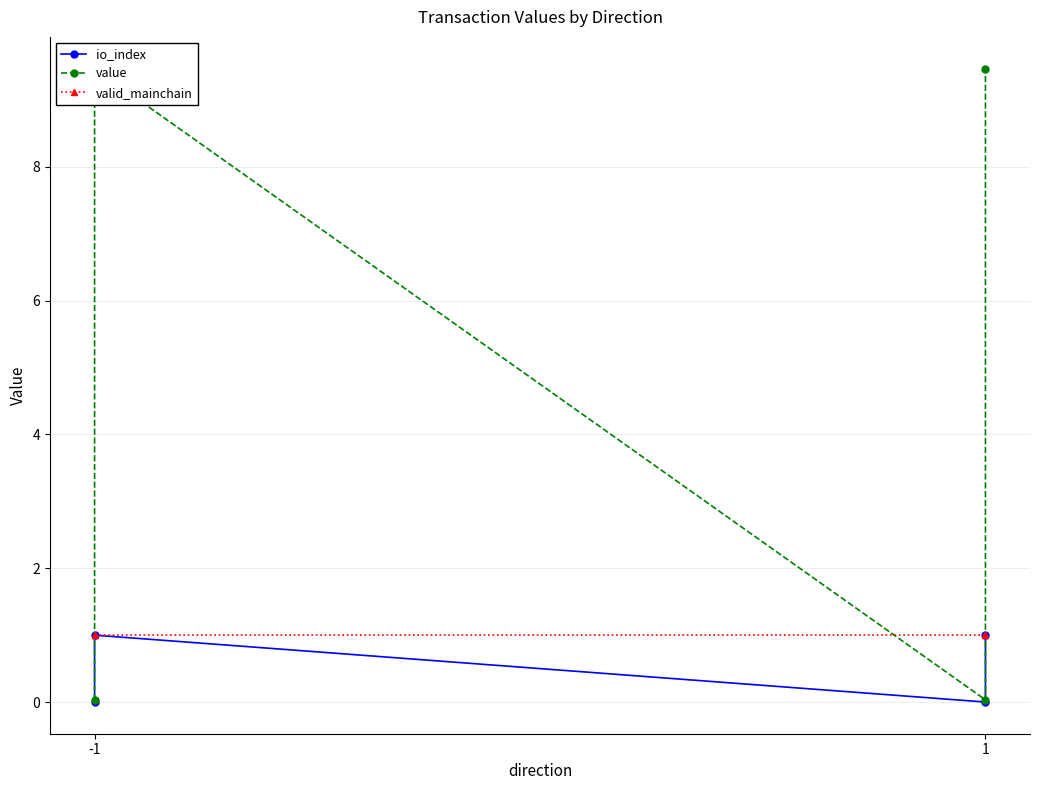

True or false: io_index and value cross at least once.

False